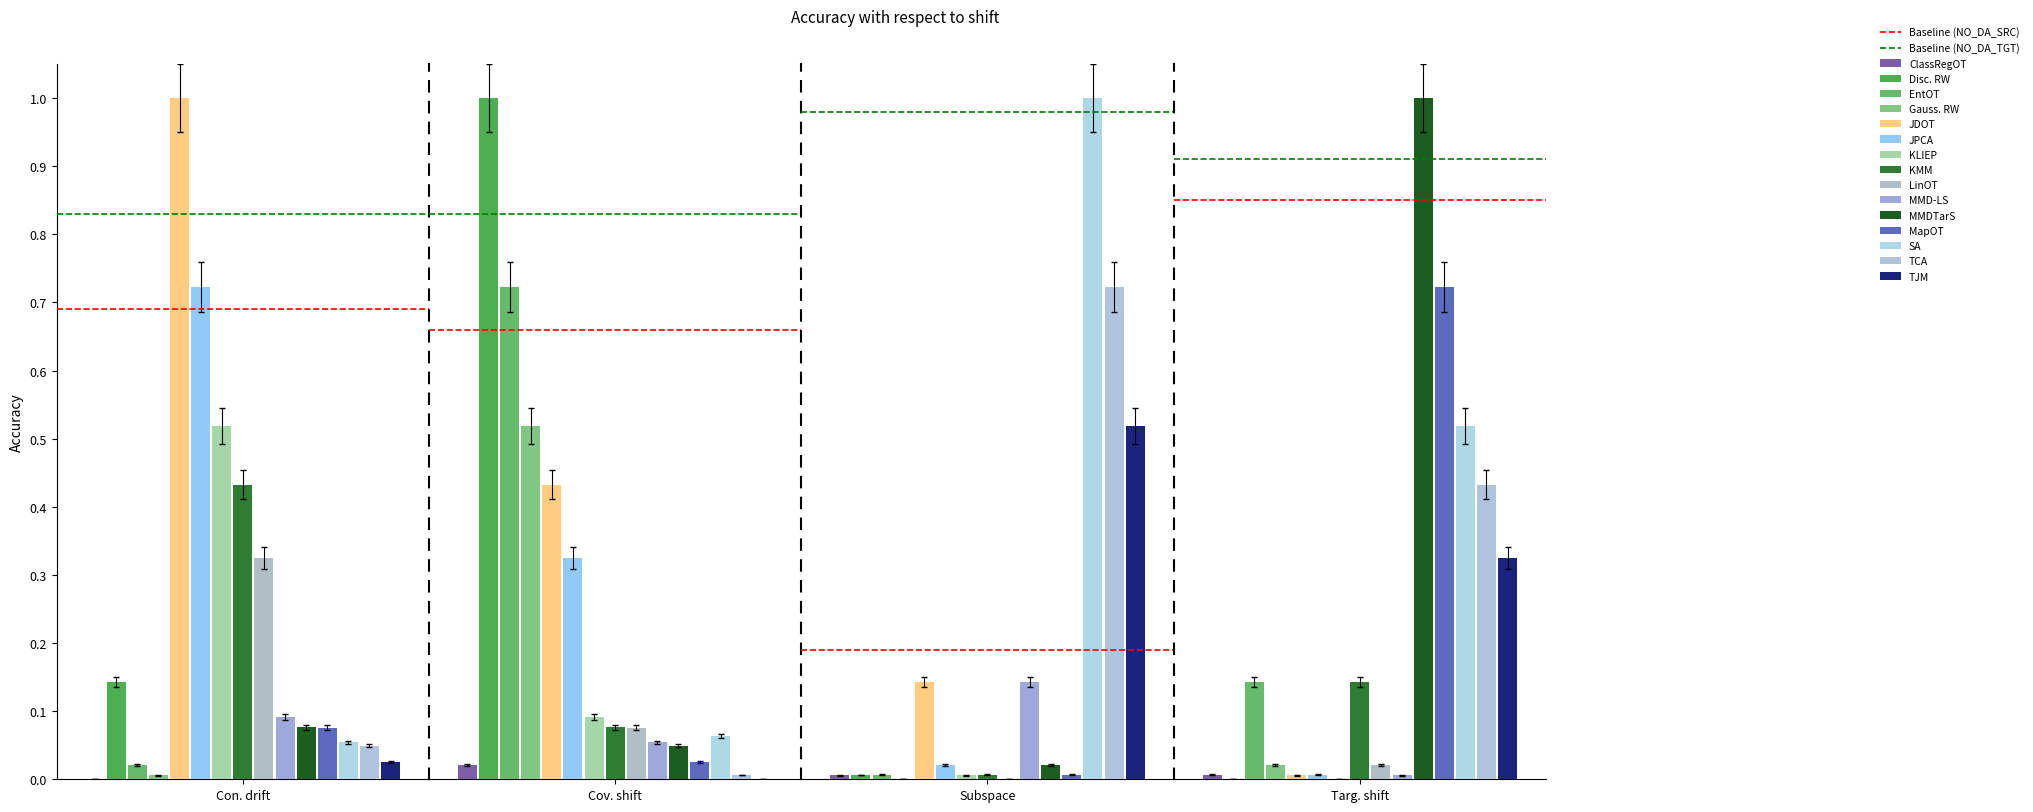

Which series has the largest total across all categories?

Baseline (NO_DA_TGT)